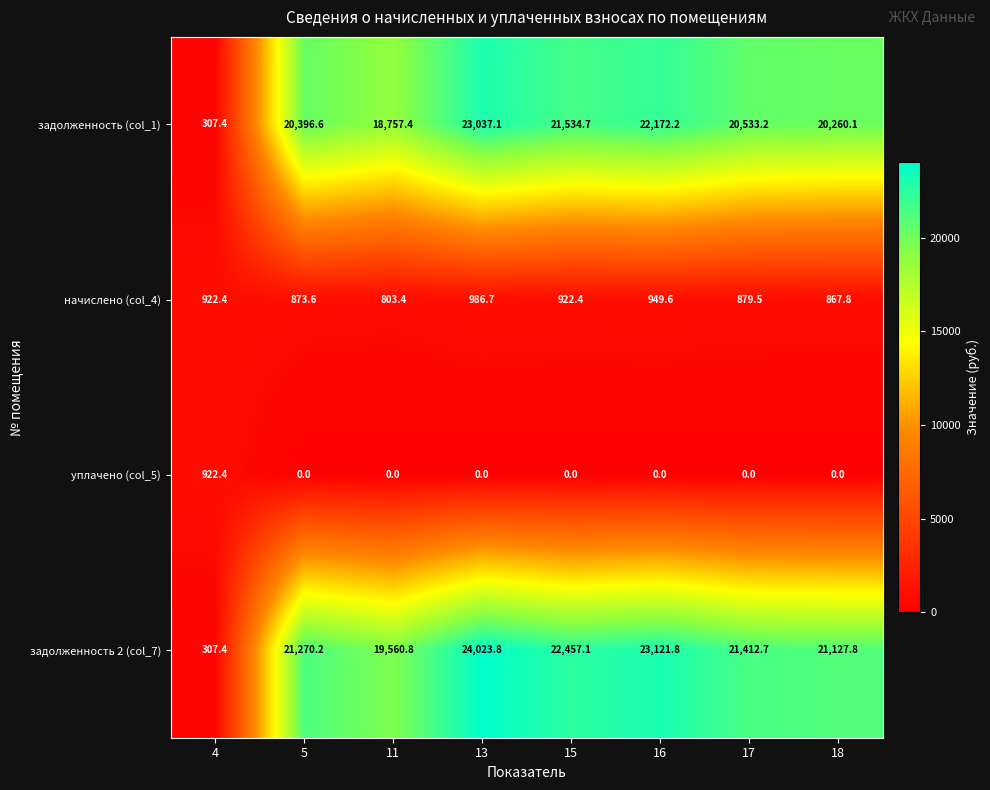

At 5, list the series in order from largest to smallest.

задолженность 2 (col_7), задолженность (col_1), начислено (col_4), уплачено (col_5)